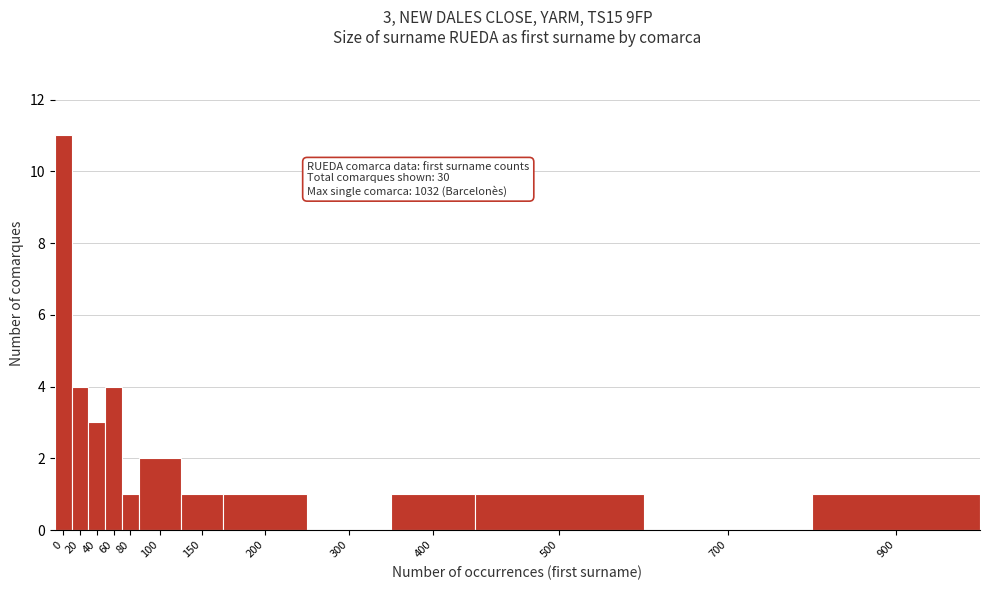

Reading right to left, what are all the values shown in this chart?

900=1	700=0	500=1	400=1	300=0	200=1	150=1	100=2	80=1	60=4	40=3	20=4	0=11